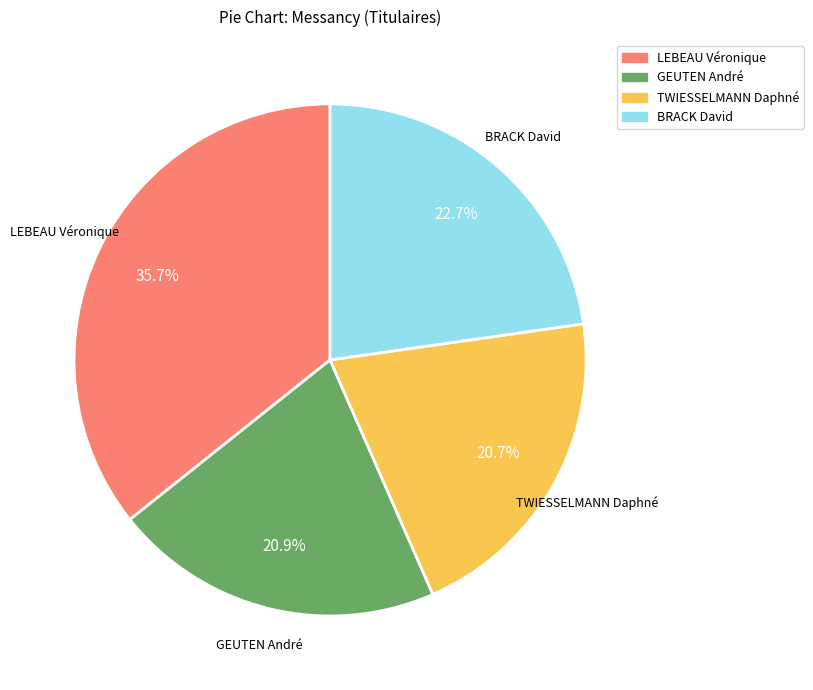

Is there a majority slice in this chart?

No